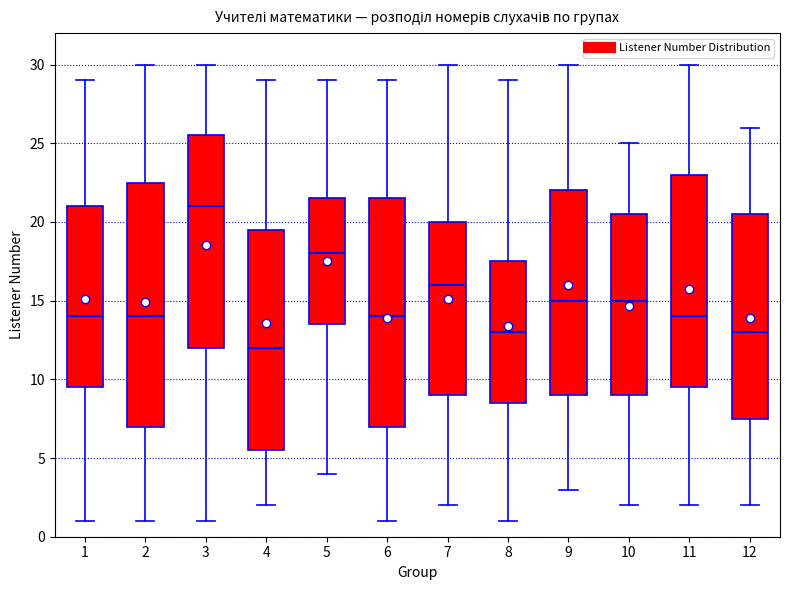

Comparing the boxes themselves (not the whiskers), which one is the tallest?

2